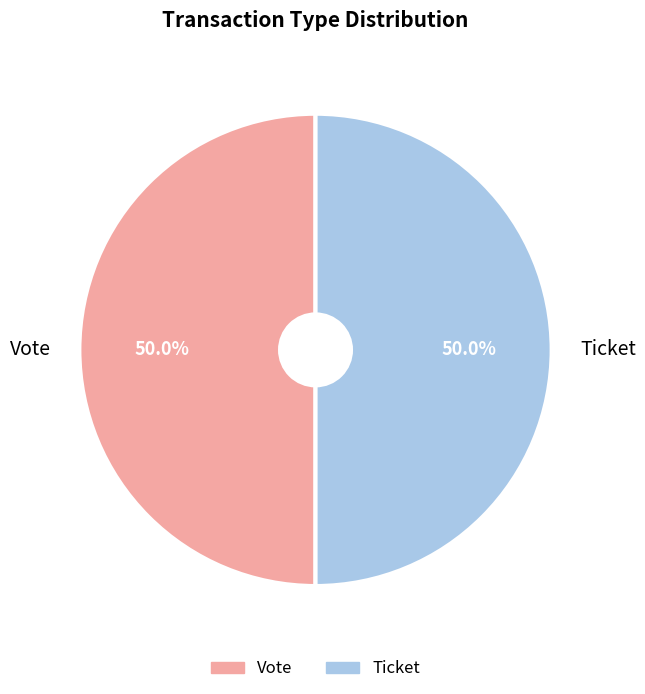

To the nearest percent, what is the difference between the largest and smallest slice percentages?

0%